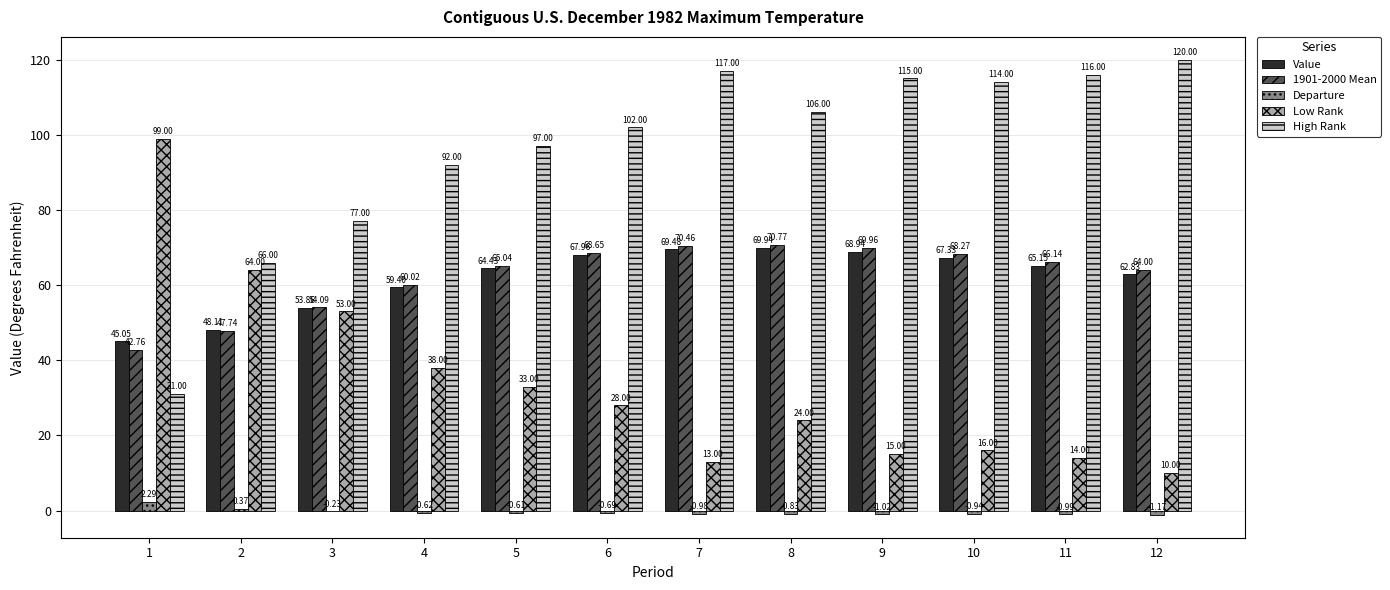

Which category has the highest value in the Departure series?

1